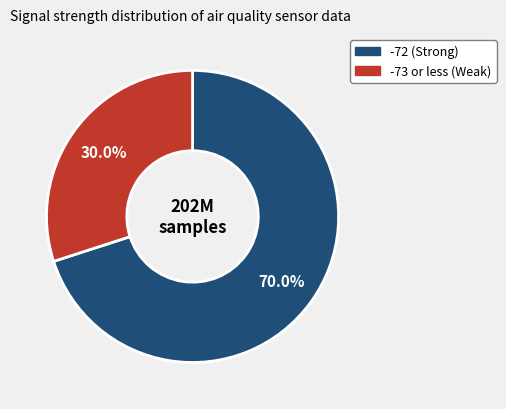

Is there any slice that represents more than half of the pie?

Yes